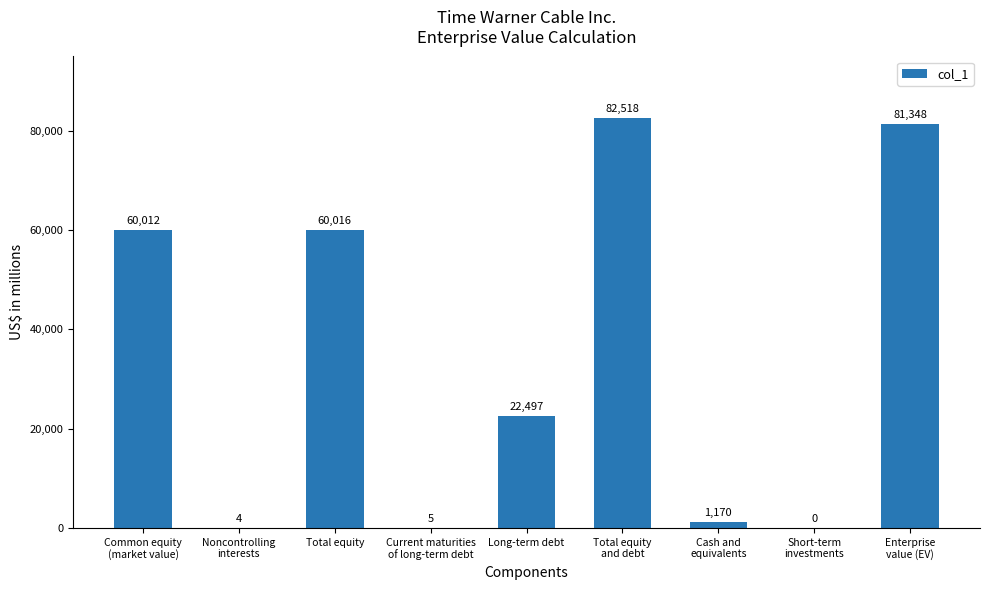

Reading left to right, what are all the values shown in this chart?

60012	4	60016	5	22497	82518	1170	0	81348